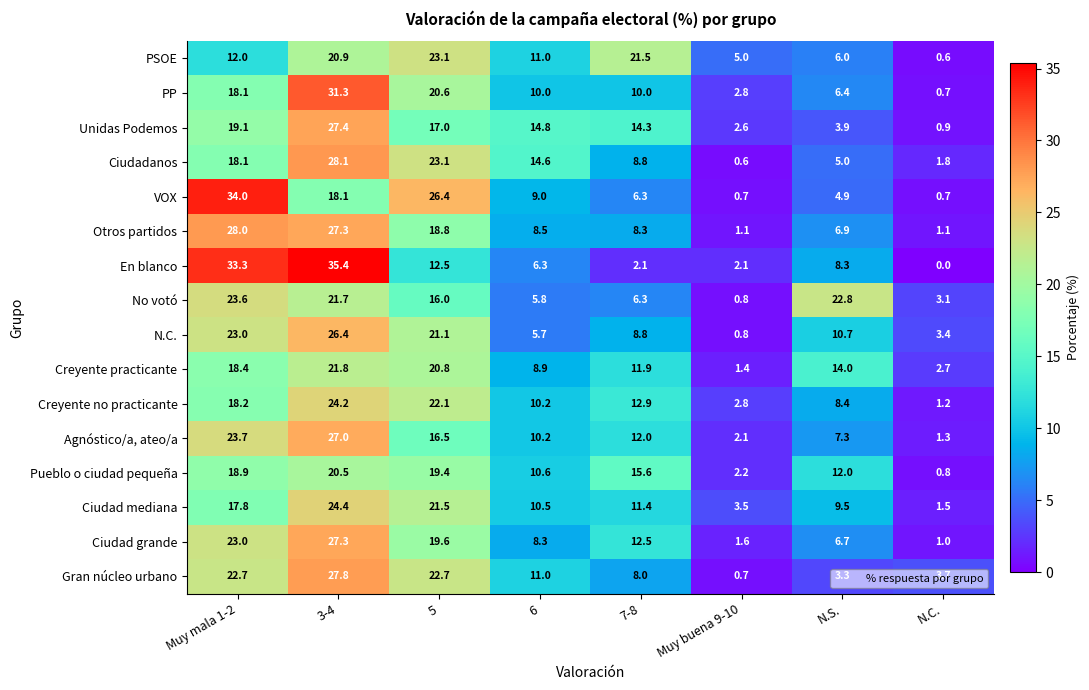

Which label corresponds to the largest value in the chart?

3-4